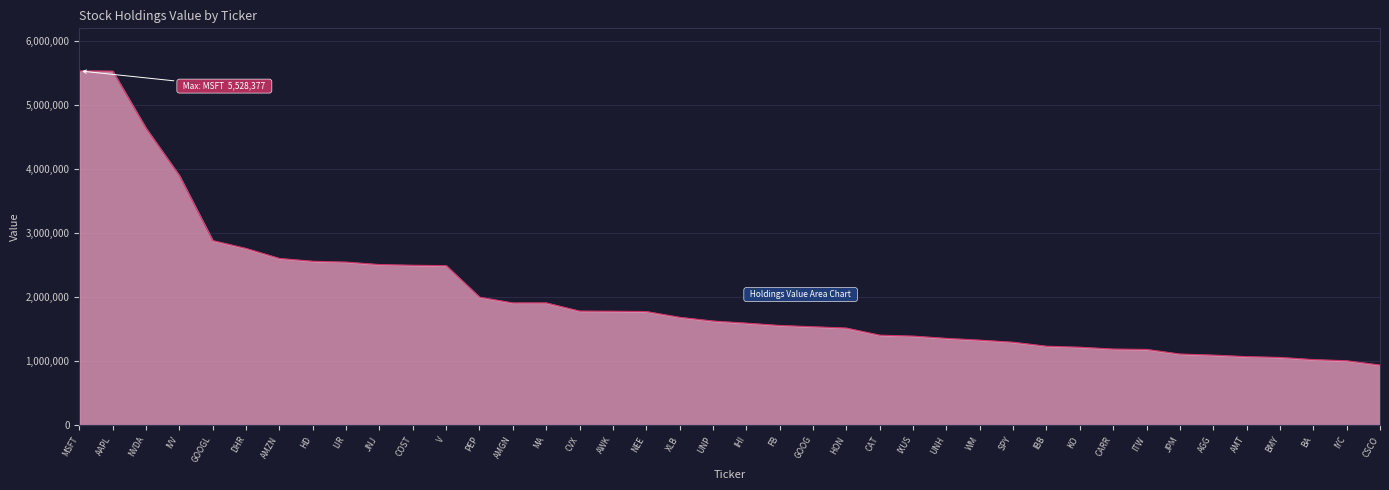

Reading left to right, extract all data points from this chart.

5528377	5524604	4633078	3894621	2882453	2759864	2604053	2559900	2546946	2508354	2497688	2491238	2000239	1910346	1910662	1782988	1780552	1775761	1686154	1628022	1594729	1559291	1538690	1518193	1407315	1392788	1357784	1330039	1297402	1235374	1219748	1190940	1185406	1113609	1096506	1073036	1060739	1027021	1008267	941768